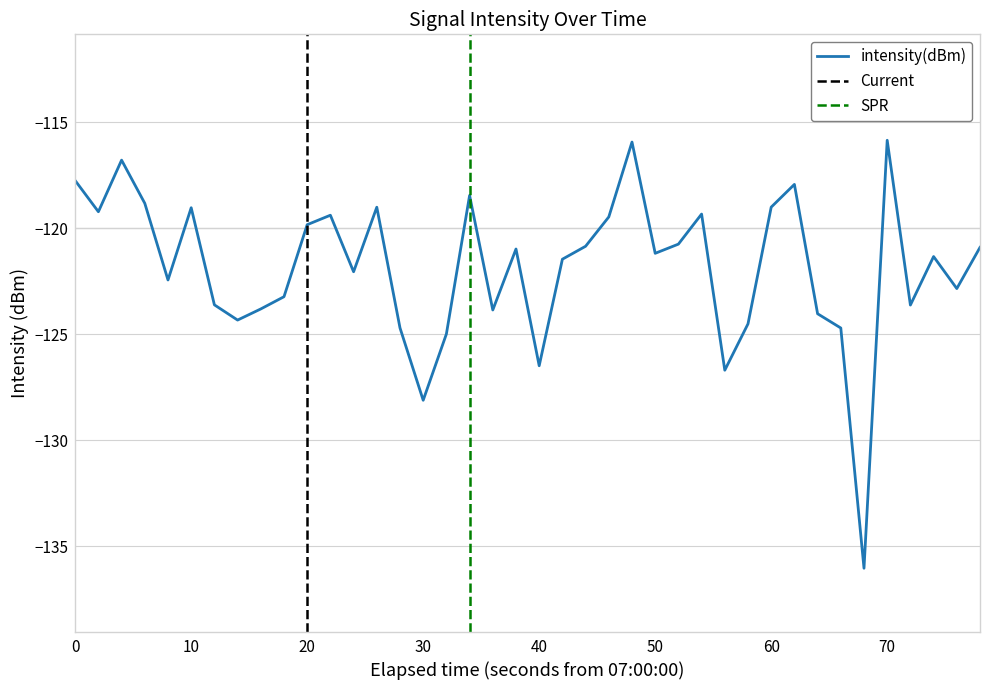

What is the lowest value of the intensity(dBm) series?

-136.0